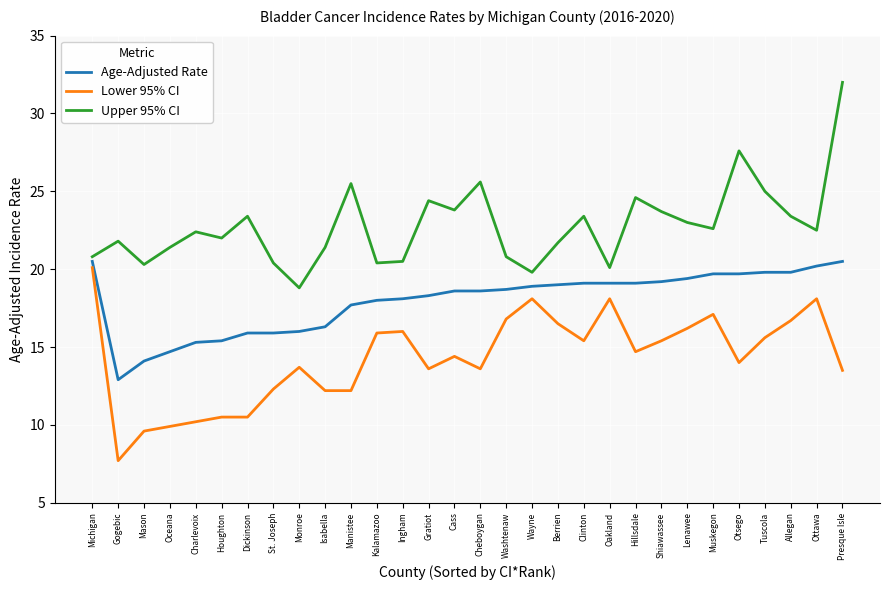

What is the total value across all series at Charlevoix?

47.9